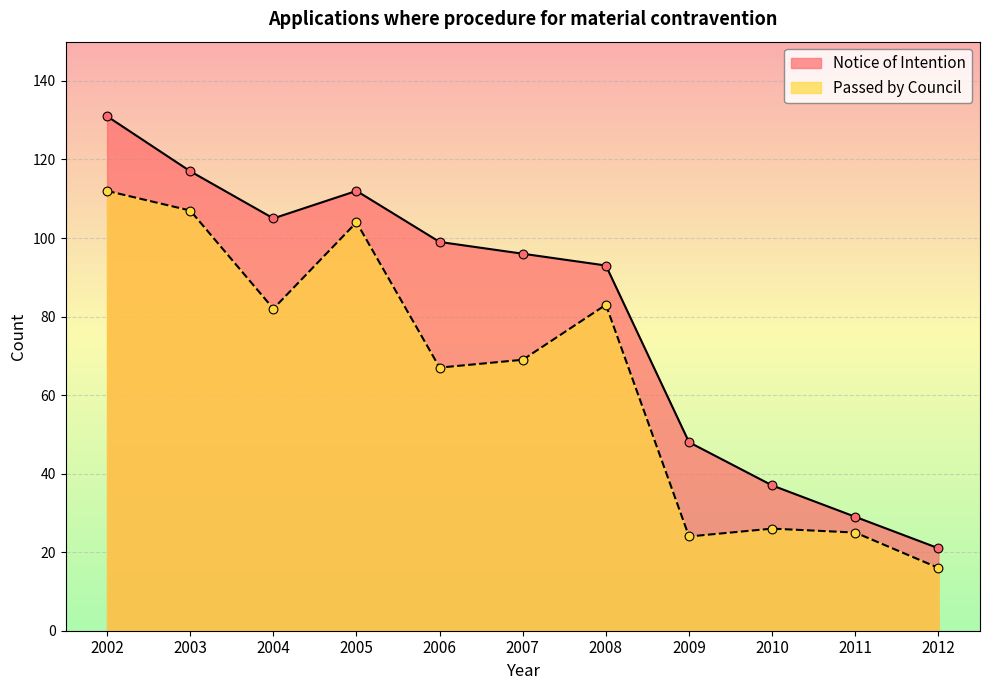

At which category is the sum across all series the highest?

2002